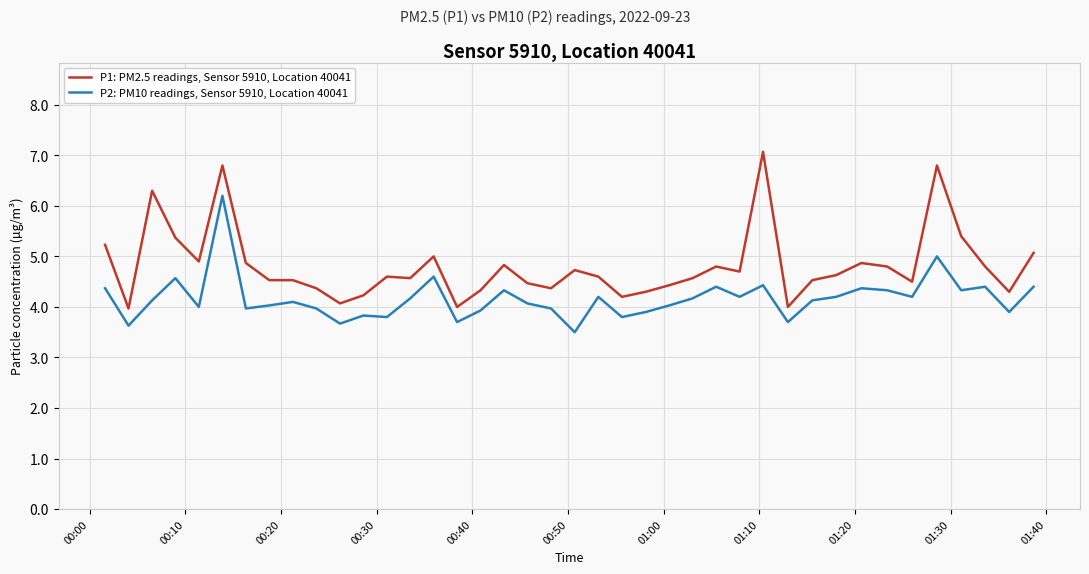

What is the sum of all P1: PM2.5 readings, Sensor 5910, Location 40041 values?

192.4